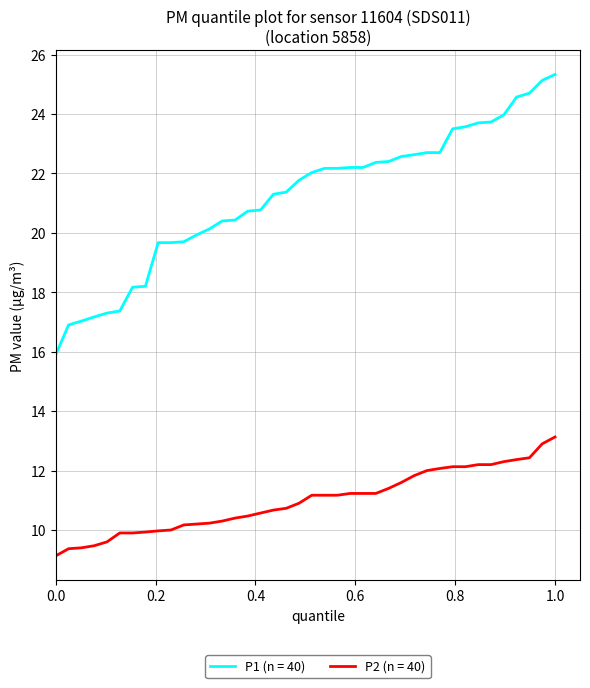

Which series has the largest total across all categories?

P1 (n = 40)